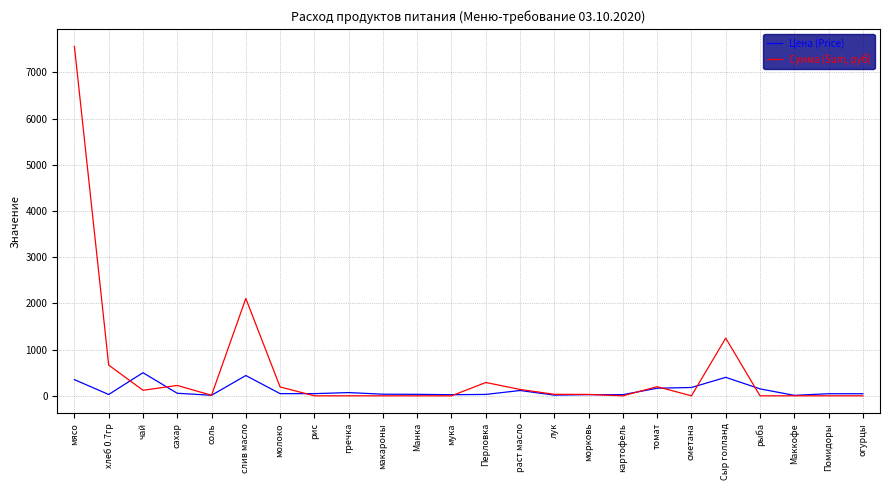

Which label corresponds to the largest value in the chart?

мясо